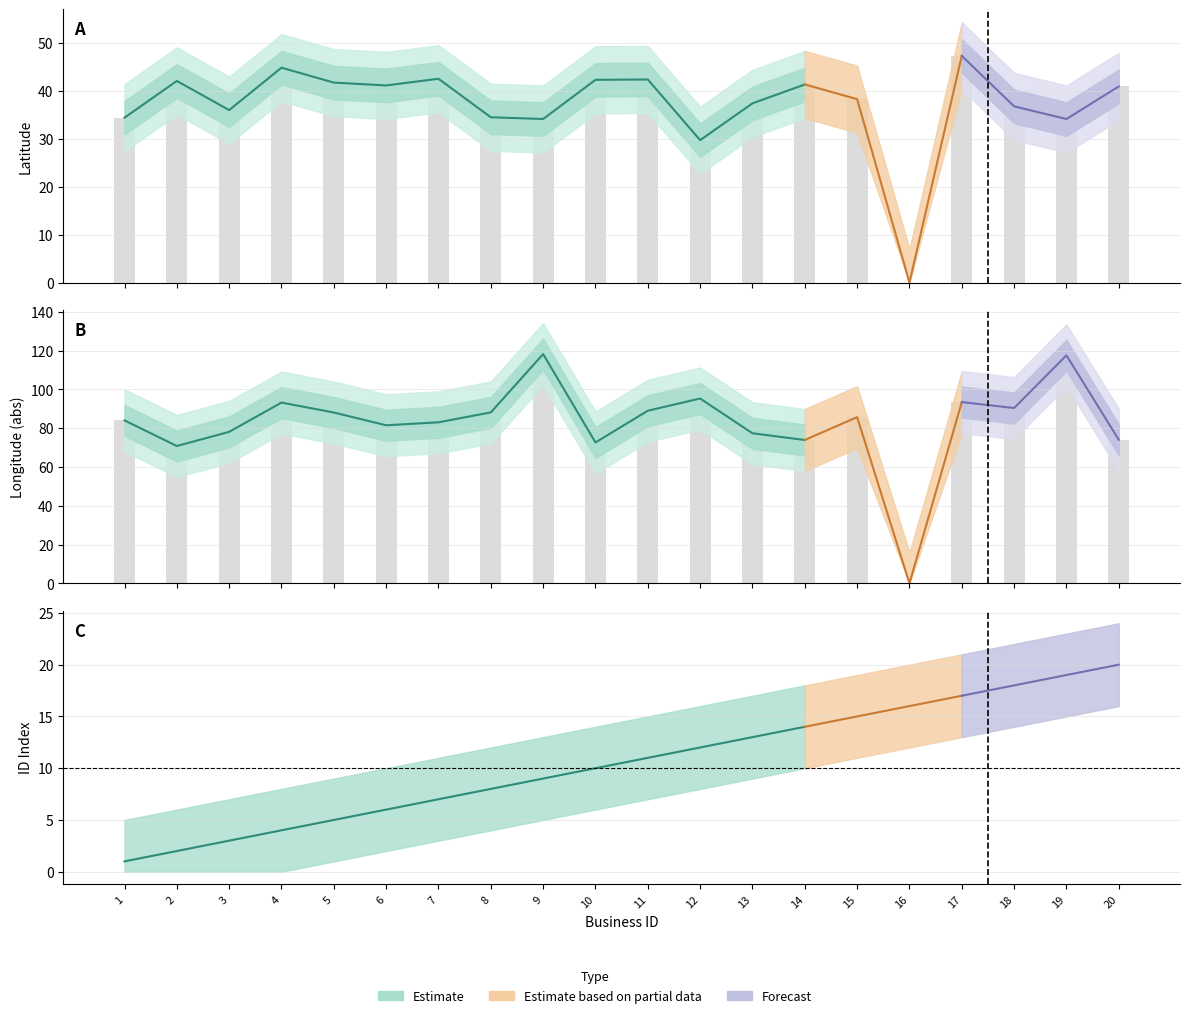

The longitude series shows 73.9 at 14. True or false?

True